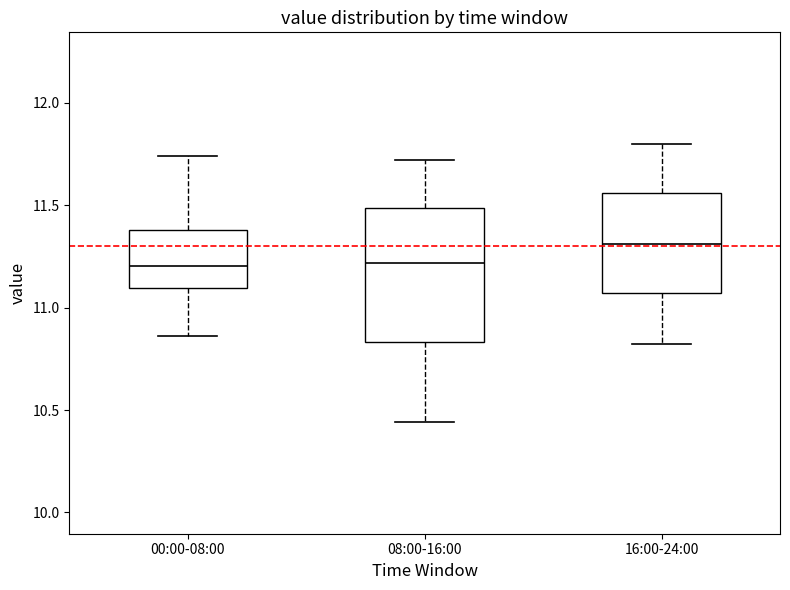

Which box is the tallest, from its lower edge to its upper edge?

08:00-16:00